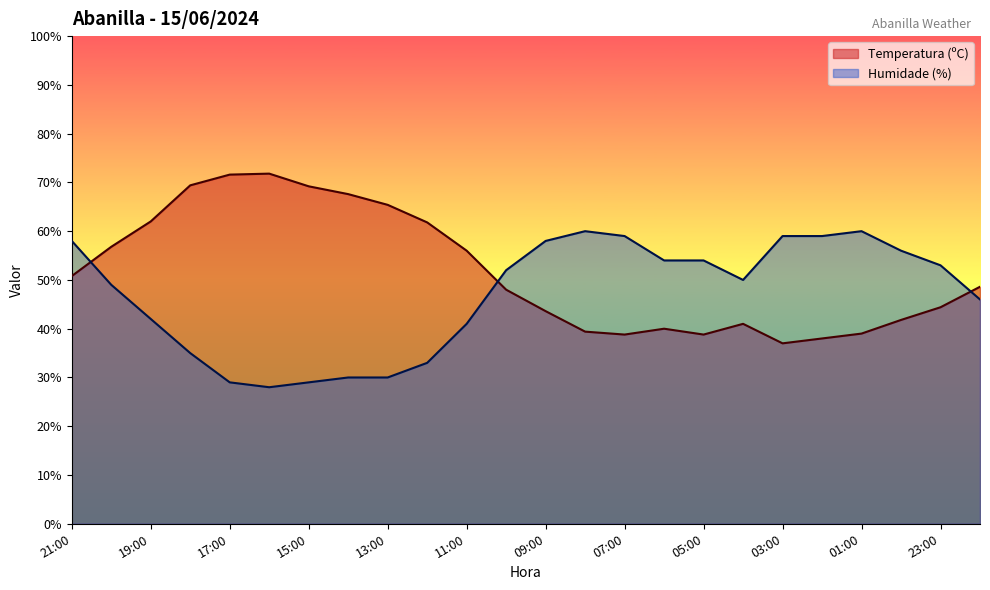

True or false: Humidade (%) has a value of 60.0 at 08:00.

True